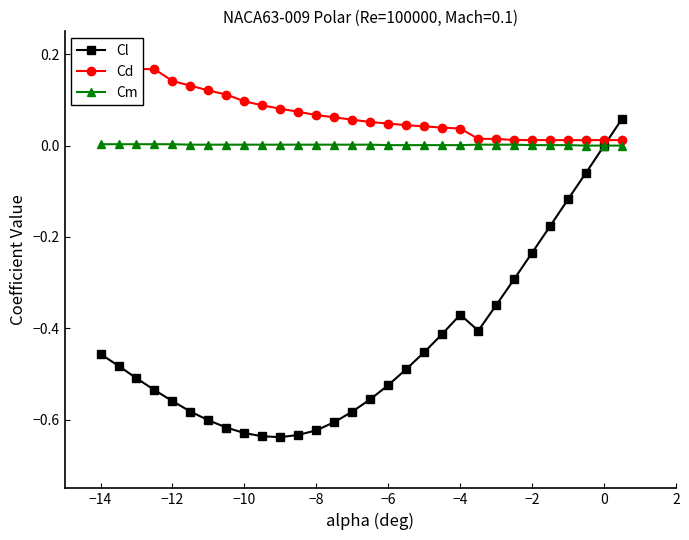

How many values in the Cm series exceed 0?

27